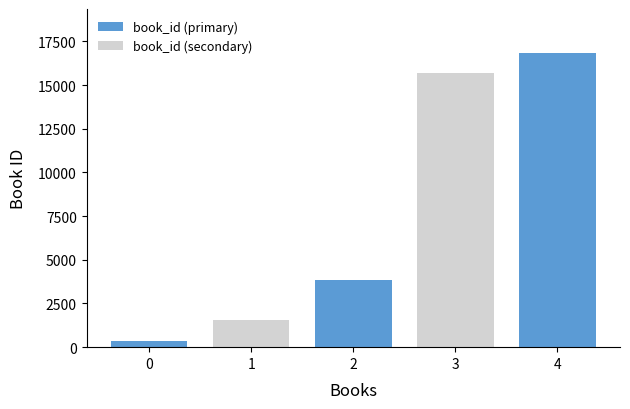

Rank the categories by book_id (primary) value from lowest to highest.

0, 2, 4